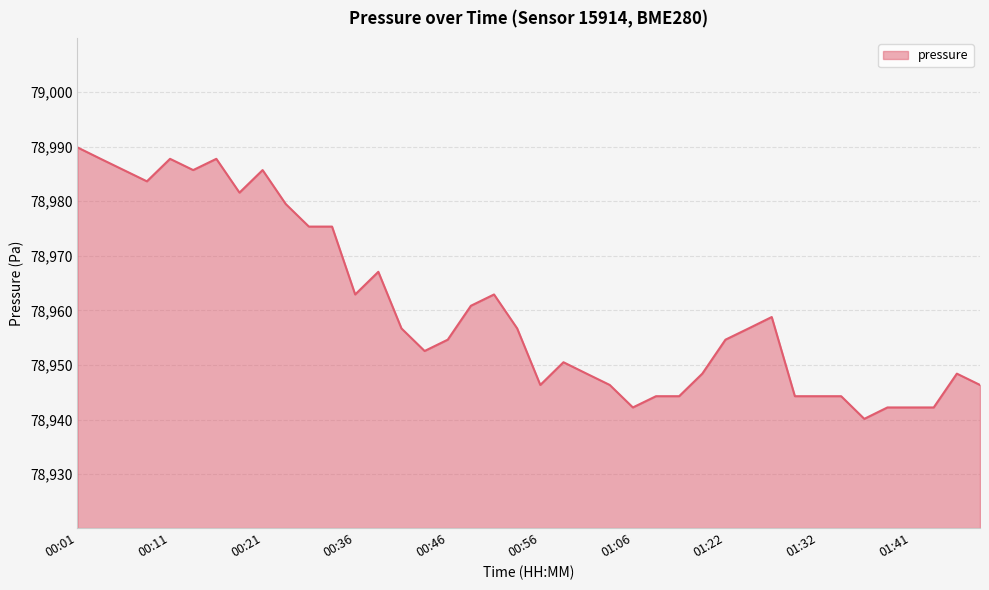

True or false: the data has more than 2 interior local peaks.

True